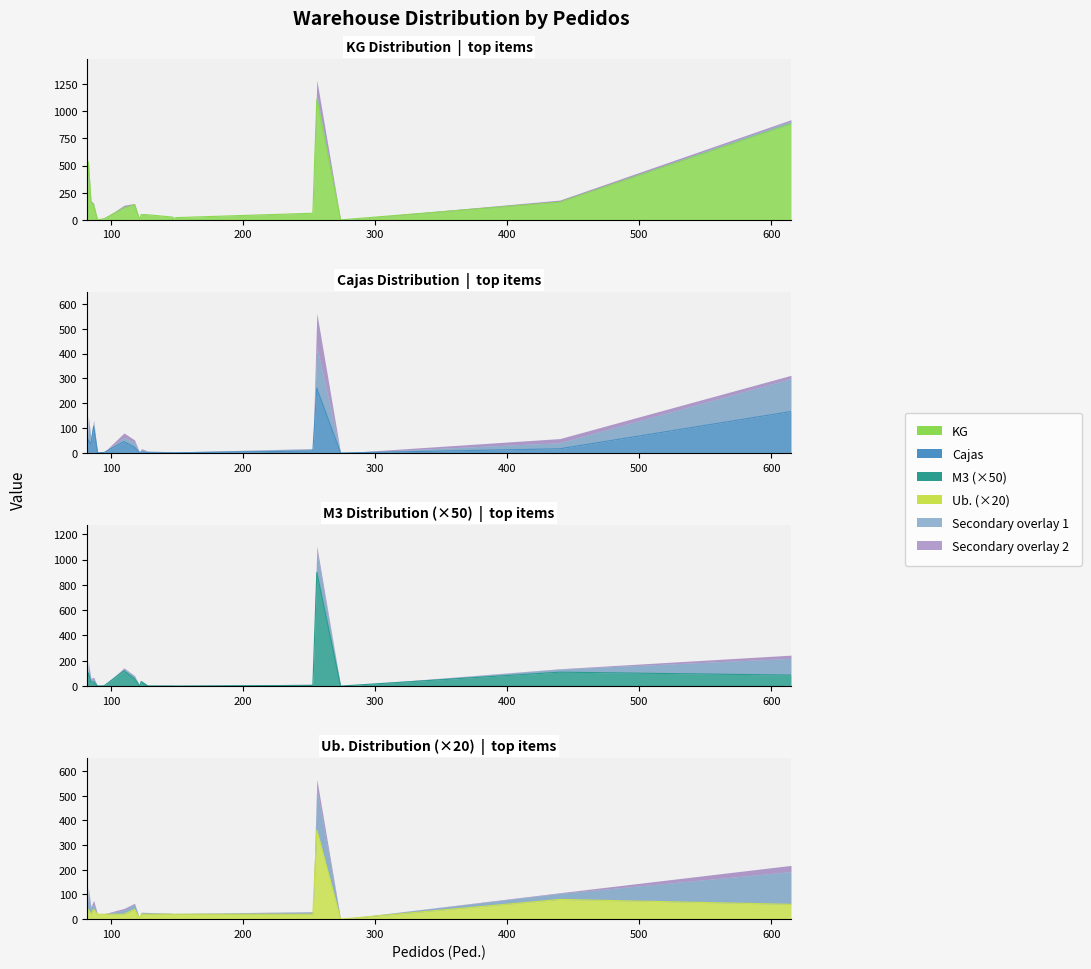

What is the sum of the KG values at 90 and 95?

12.2